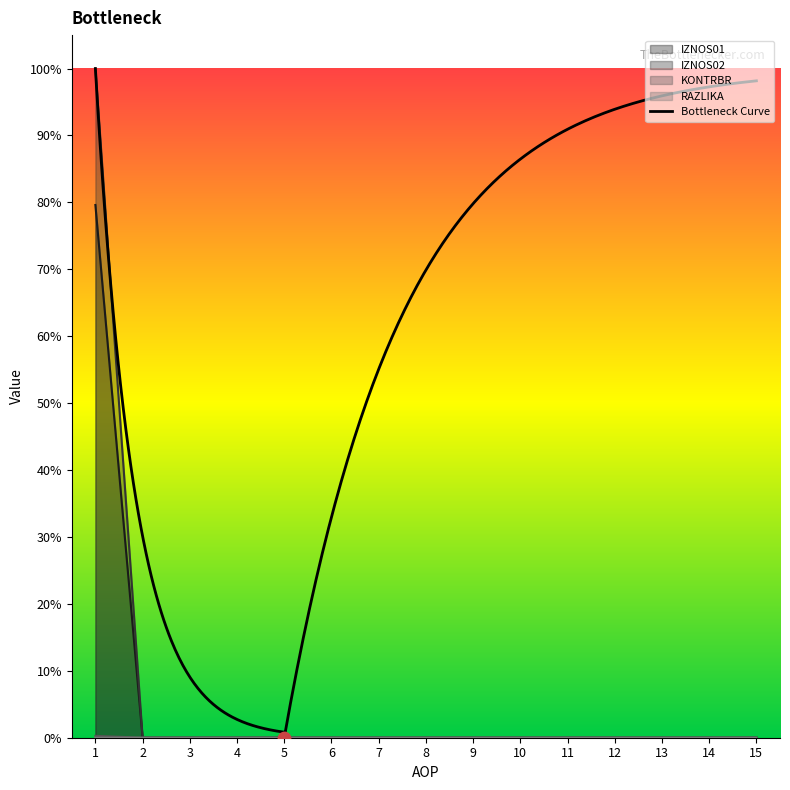

Which series reaches the minimum Y coordinate?

IZNOS01